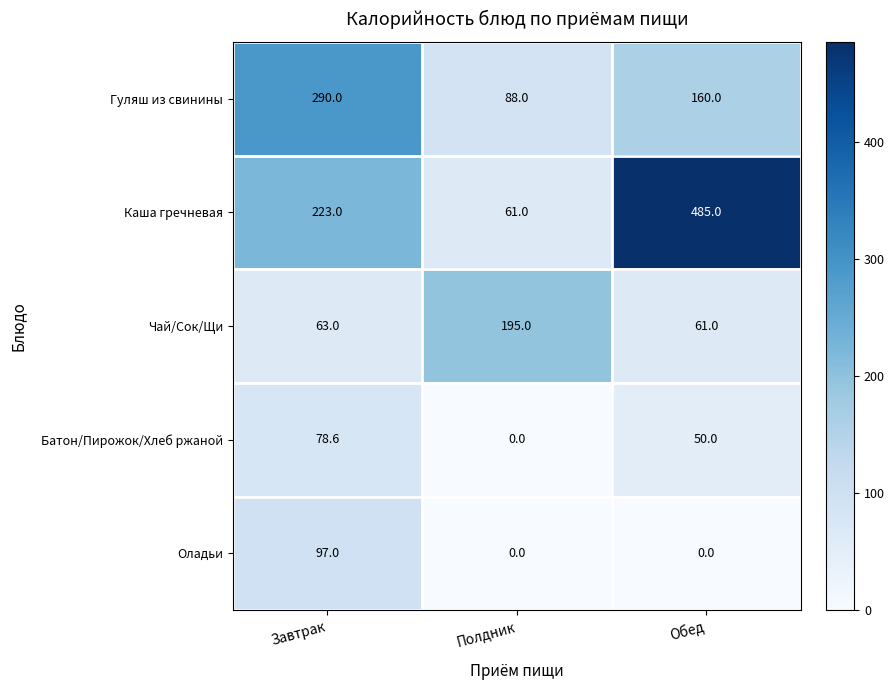

Where is Каша гречневая nearest to the value 273?

Завтрак